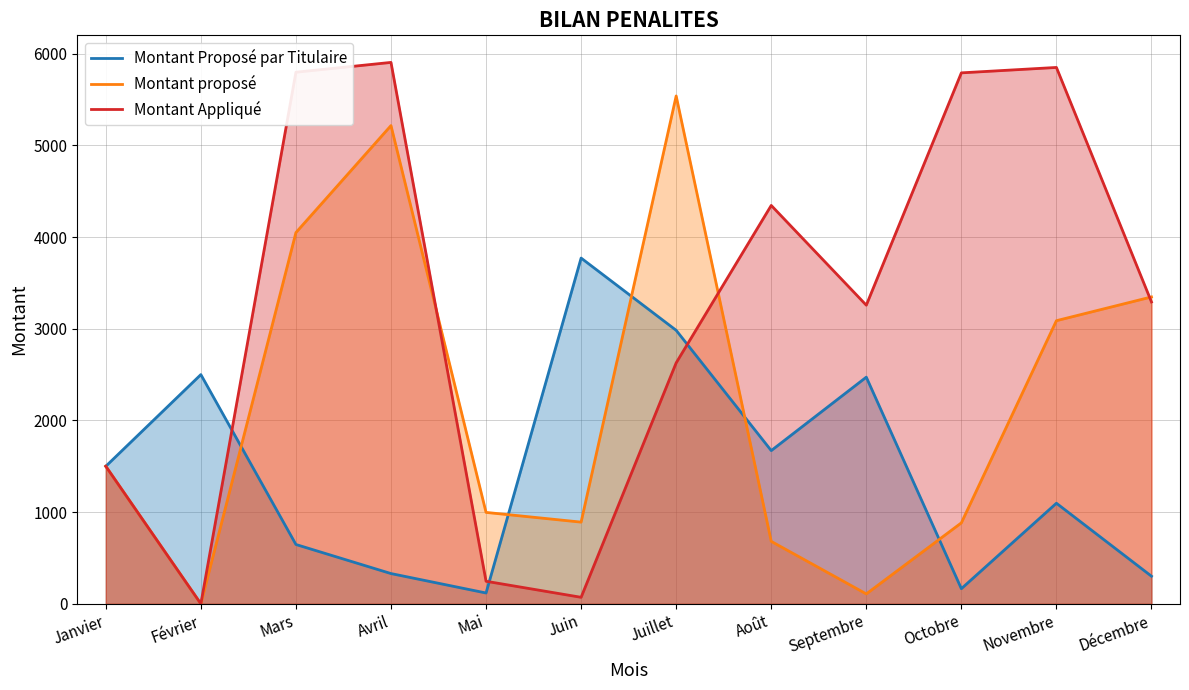

Which series has the largest total across all categories?

Montant Appliqué